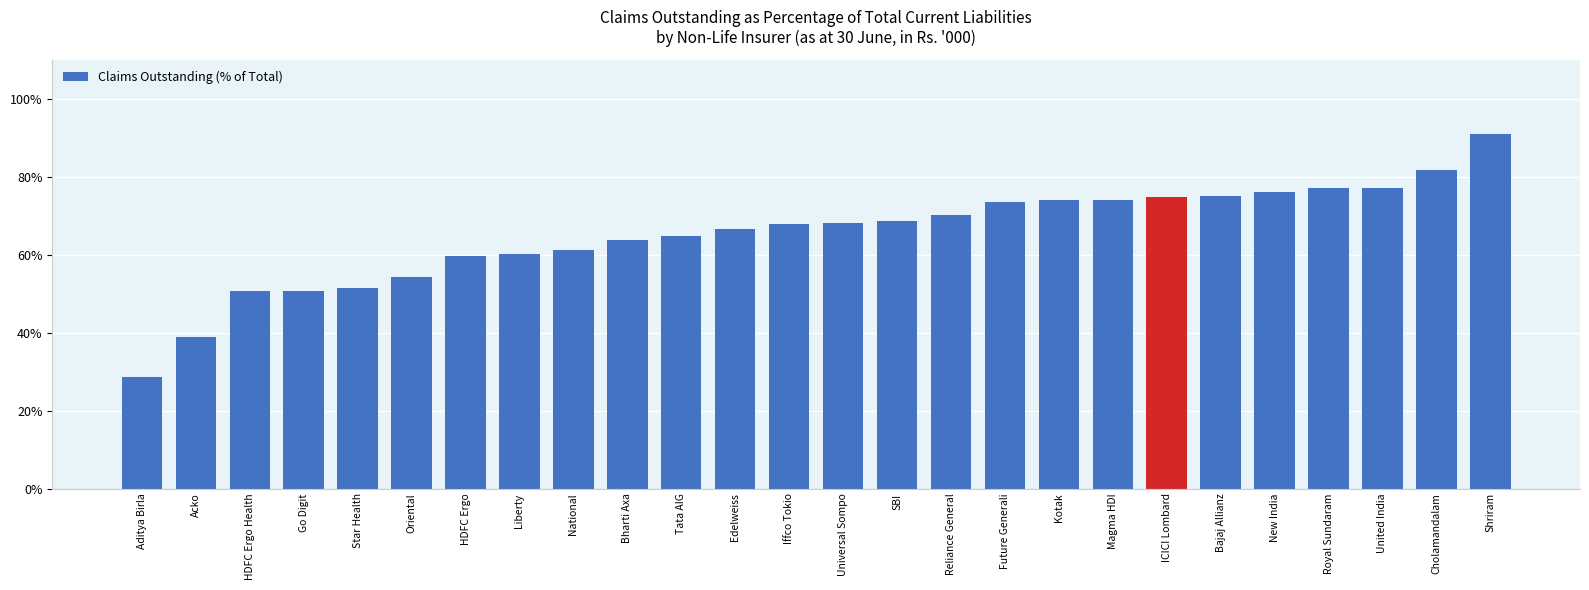

At which category does the chart reach its minimum across all series?

Aditya Birla